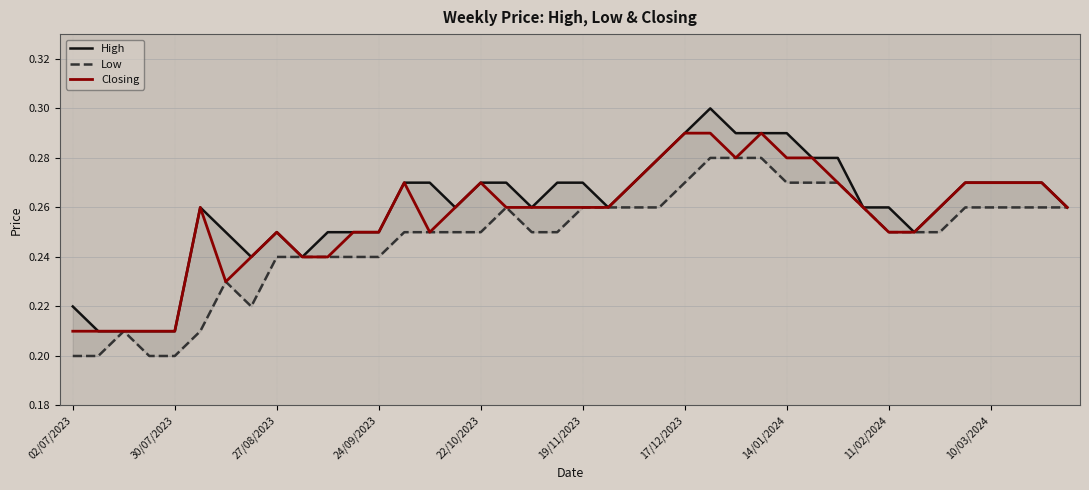

What is the total value across all series at 13?

0.8